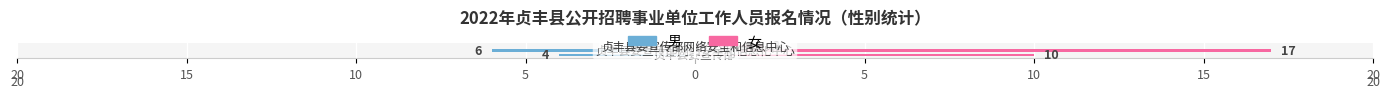

Does the chart contain stacked bars?

No